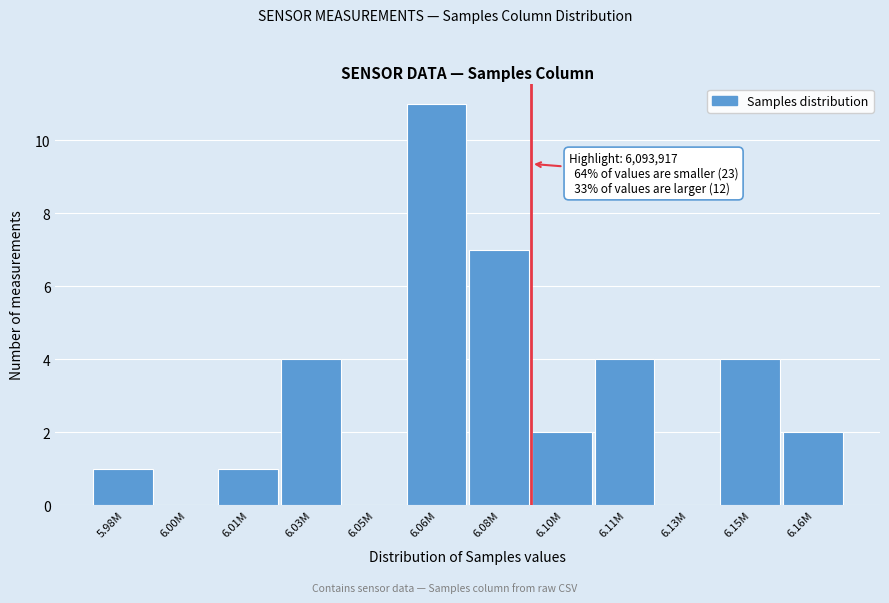

Reading left to right, what are all the values shown in this chart?

5.98M=1	6.00M=0	6.01M=1	6.03M=4	6.05M=0	6.06M=11	6.08M=7	6.10M=2	6.11M=4	6.13M=0	6.15M=4	6.16M=2